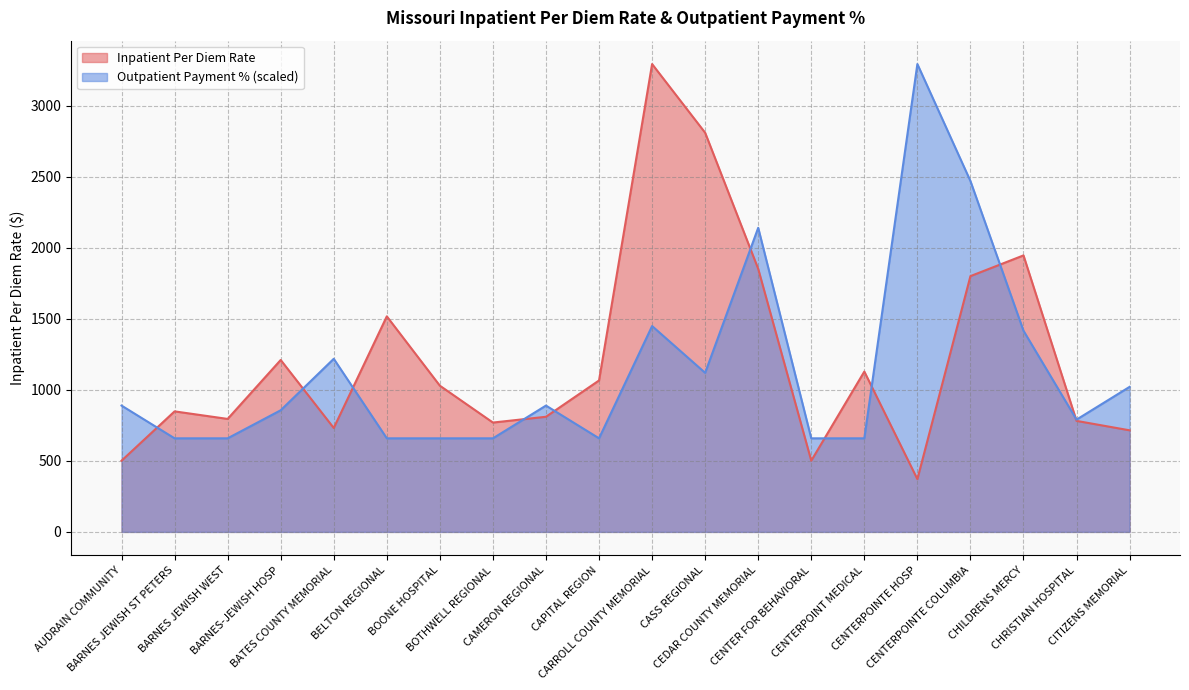

Which series changed the most between AUDRAIN COMMUNITY and BELTON REGIONAL?

Inpatient Per Diem Rate